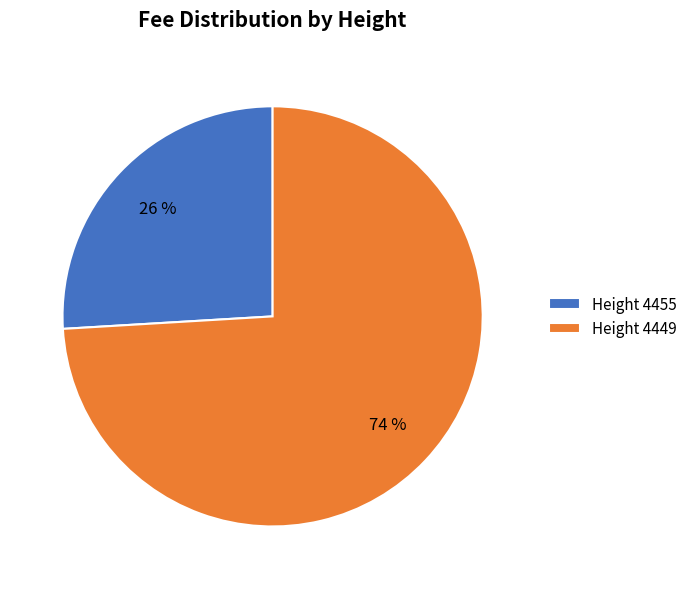

To the nearest percent, what is the combined percentage of Height 4449 and Height 4455?

100%